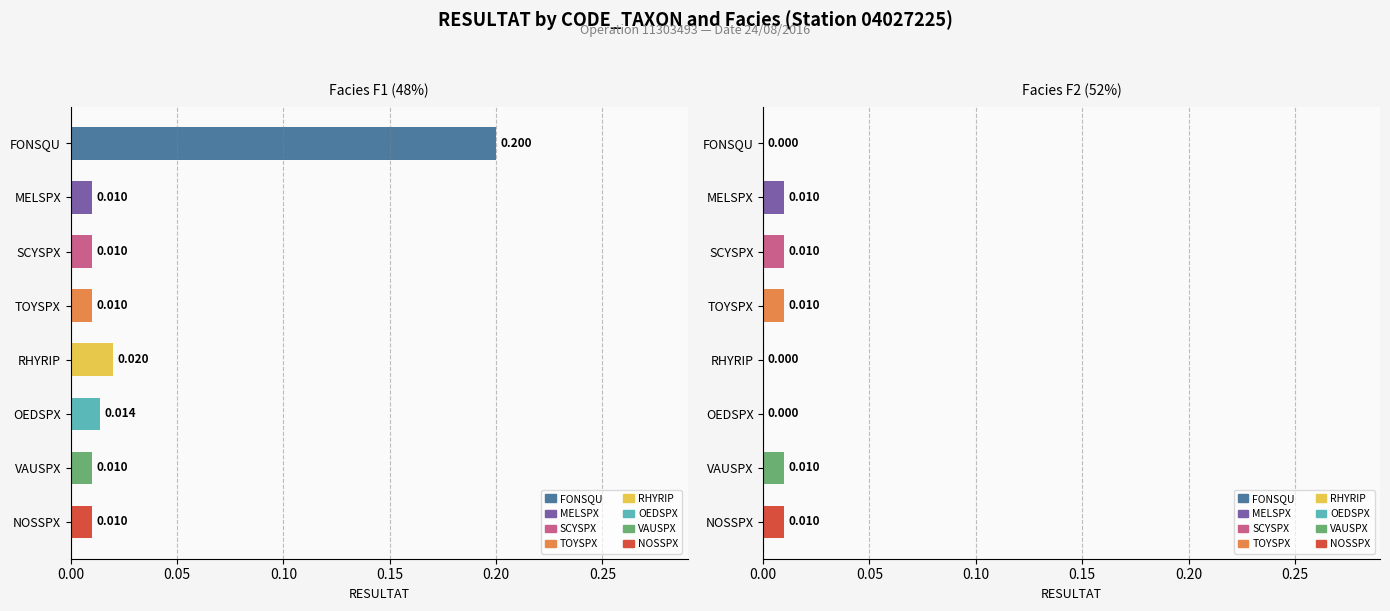

What is the label of the 8th bar from the left?

NOSSPX